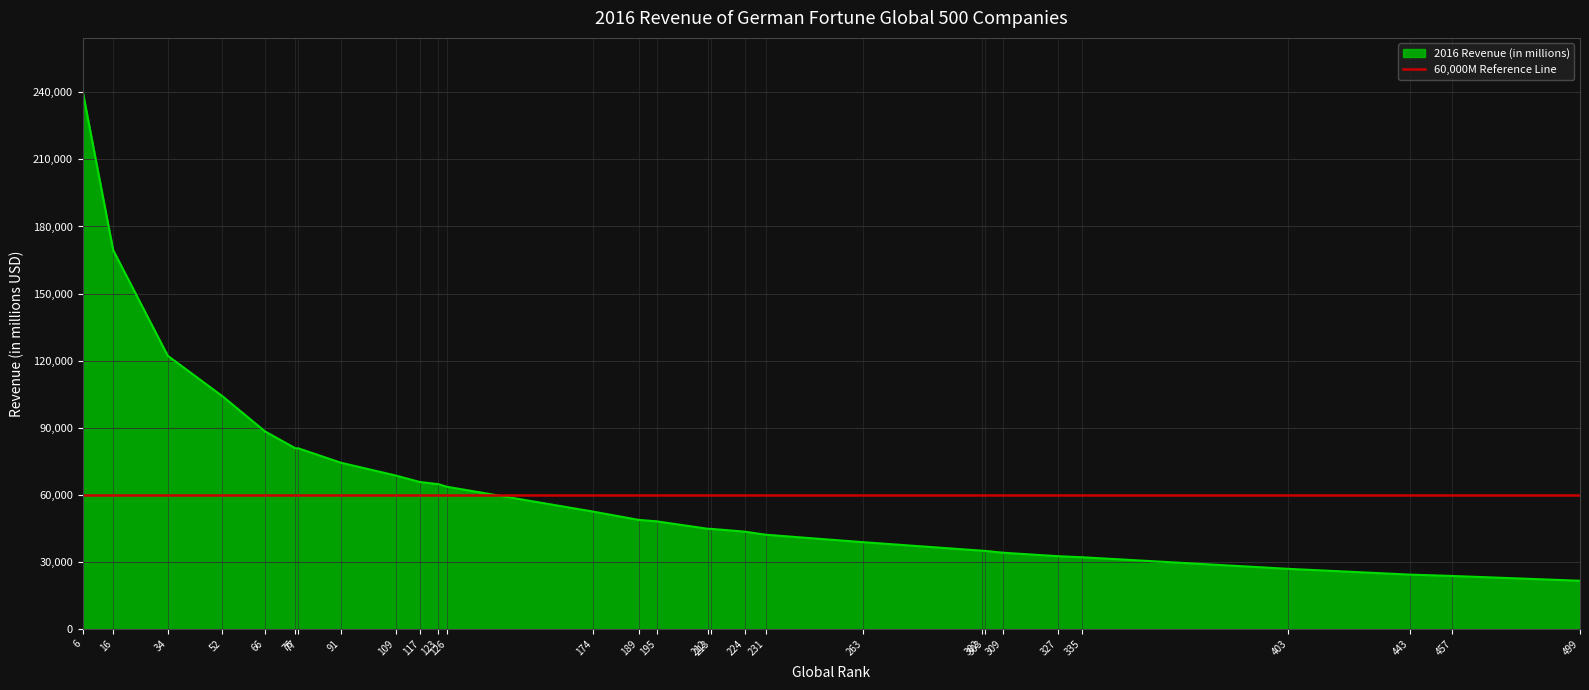

What is the lowest value of the 2016 Revenue (in millions) series?

21655